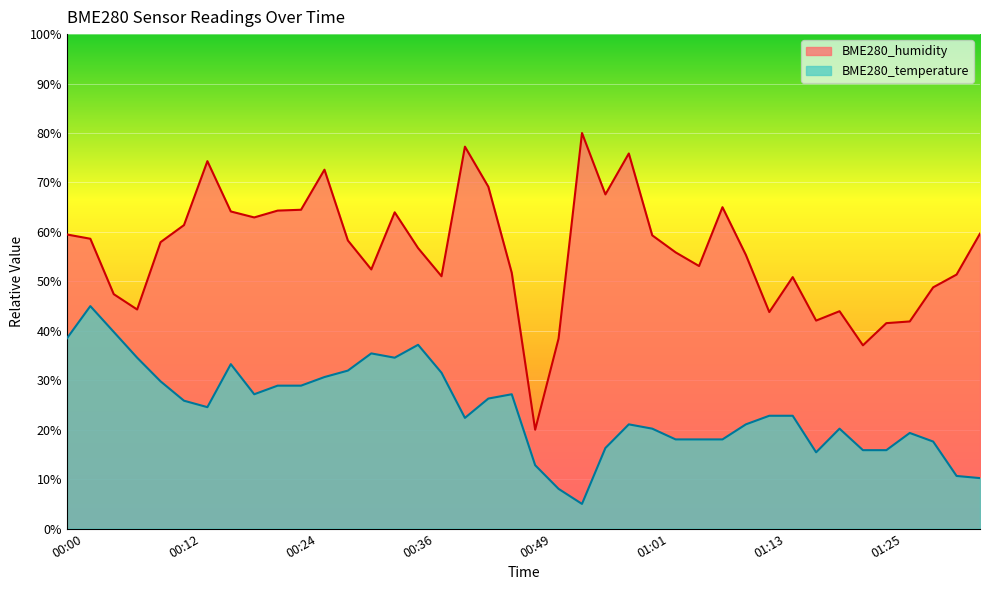

The value of BME280_humidity at 00:02 is 28.8. True or false?

False